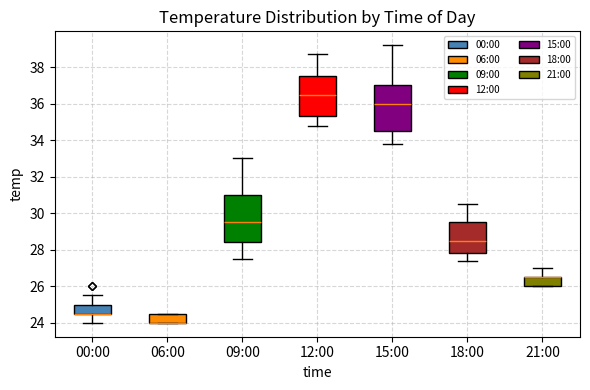

Reading left to right, transcribe this box plot: for each box, give where its median line is, the range the box spans, and where its two whiskers end, as read against the y-axis. The values are not printed on the chart, so give them approximately, as read against the axis.

00:00: median 24.6 (drawn on the box's lower edge), box 24.6 to 25.0, whiskers 24.0 to 25.6
06:00: median 24.0 (drawn on the box's lower edge), box 24.0 to 24.6, whiskers 24.0 to 24.6
09:00: median 29.6, box 28.4 to 31.0, whiskers 27.6 to 33.0
12:00: median 36.6, box 35.4 to 37.6, whiskers 34.8 to 38.8
15:00: median 36.0, box 34.6 to 37.0, whiskers 33.8 to 39.2
18:00: median 28.6, box 27.8 to 29.6, whiskers 27.4 to 30.6
21:00: median 26.6 (drawn on the box's upper edge), box 26.0 to 26.6, whiskers 26.0 to 27.0